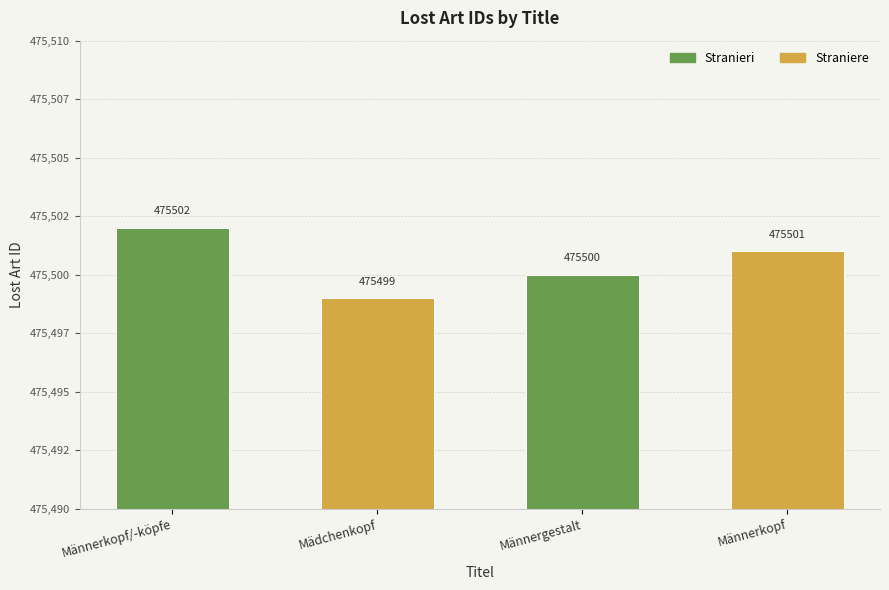

At which category does the chart reach its minimum across all series?

Mädchenkopf